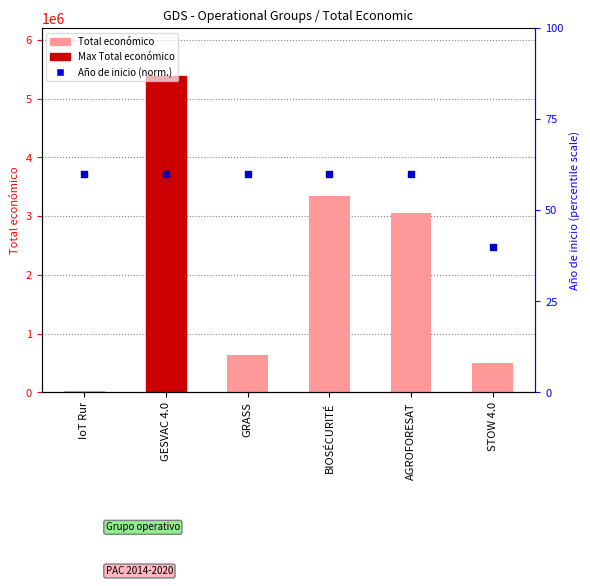

Which series has the largest total across all categories?

Total económico